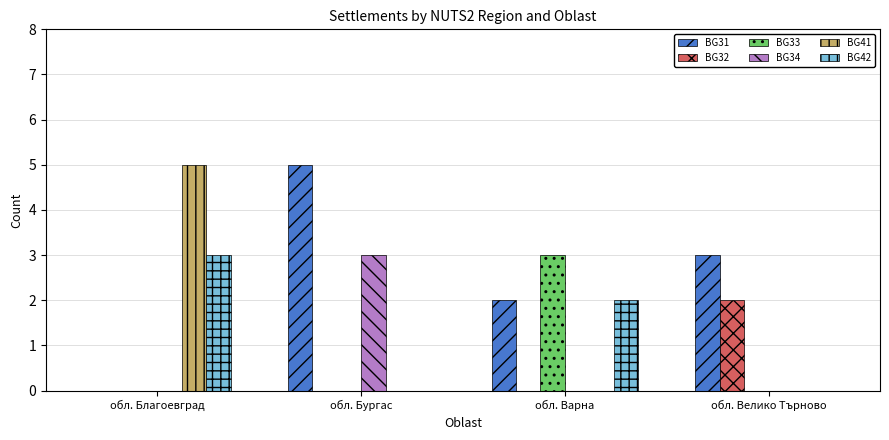

Where does the BG31 series first go above 3?

обл. Бургас